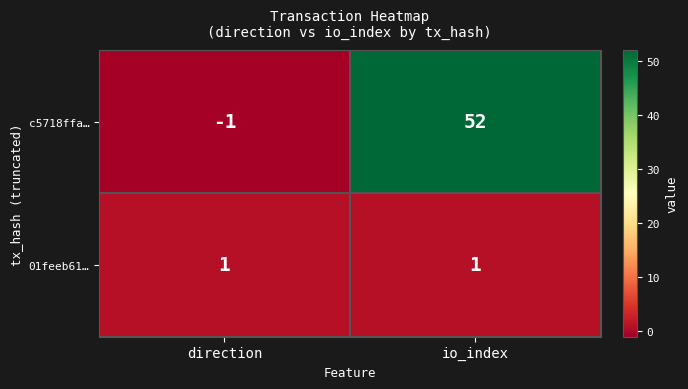

The value of 01feeb61… at direction is 1. True or false?

True